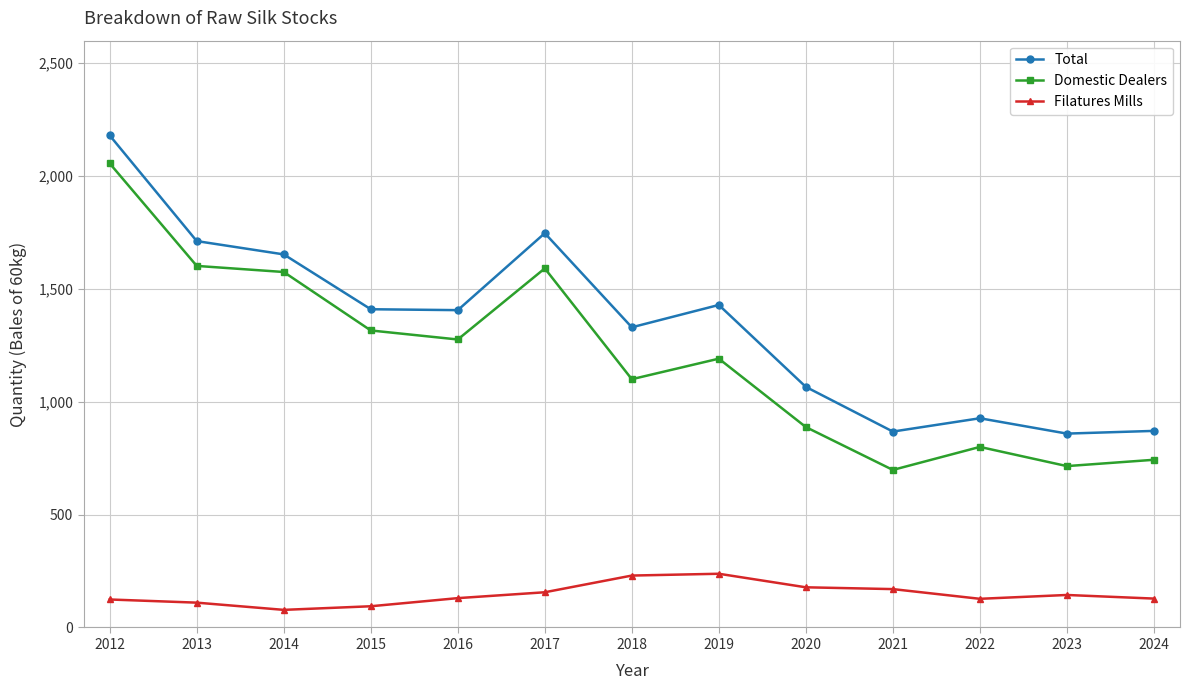

What is the approximate value of Total at 2013, to the nearest 10?

1710